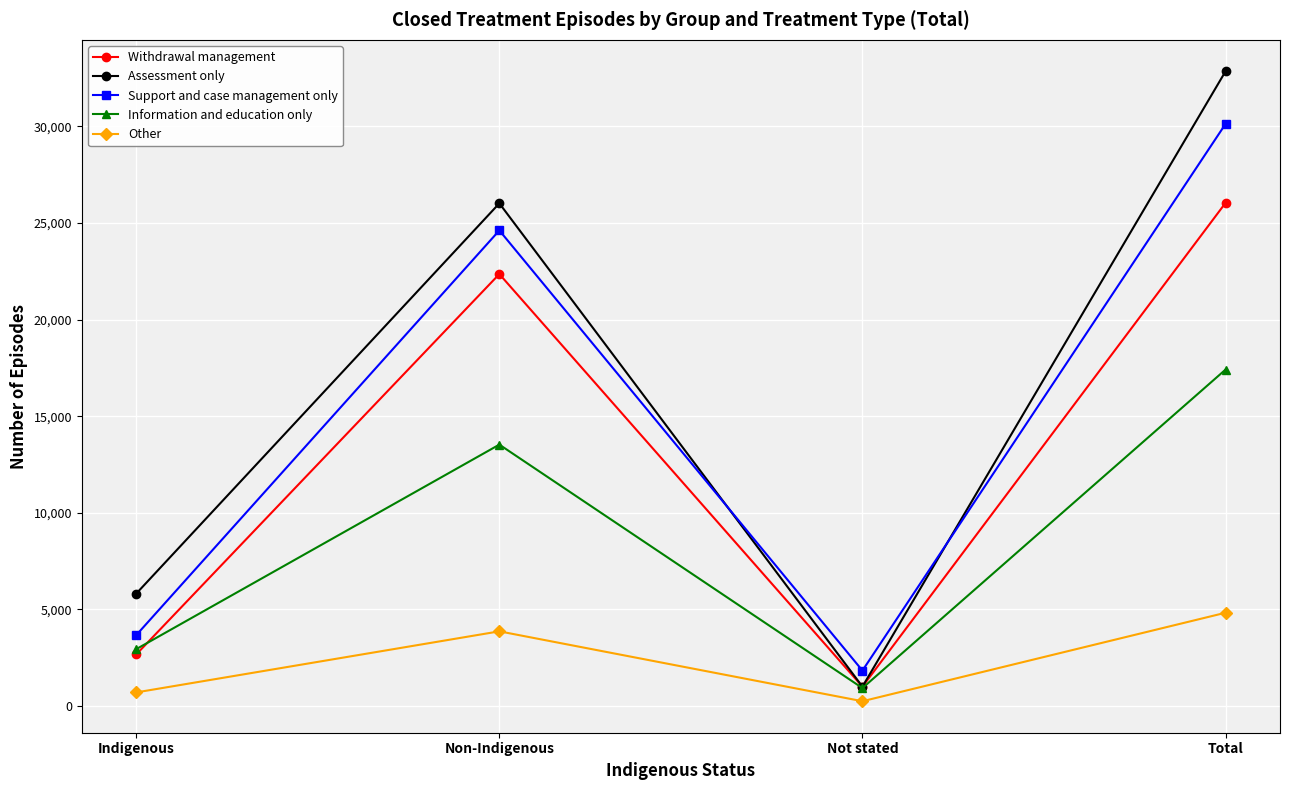

What is the difference between the Support and case management only values at Indigenous and Total?

26451